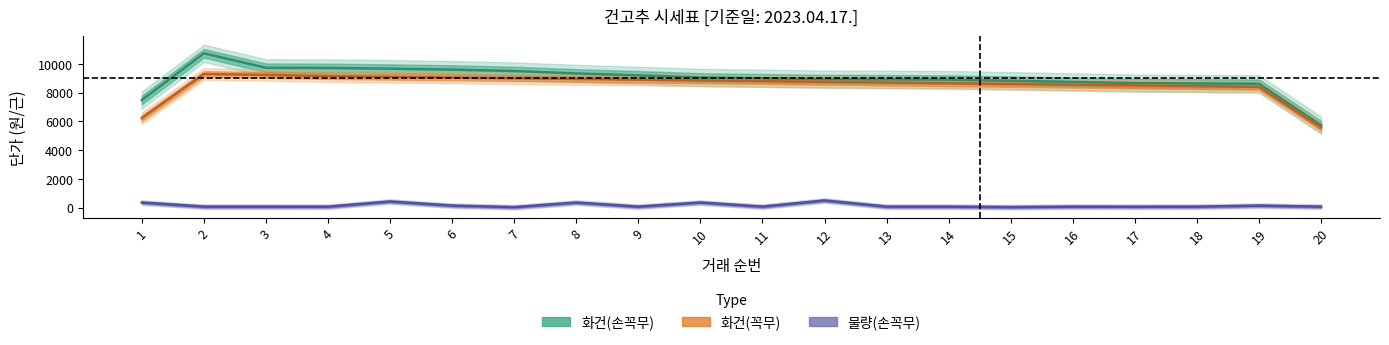

What is the total value across all series at 12?

18030